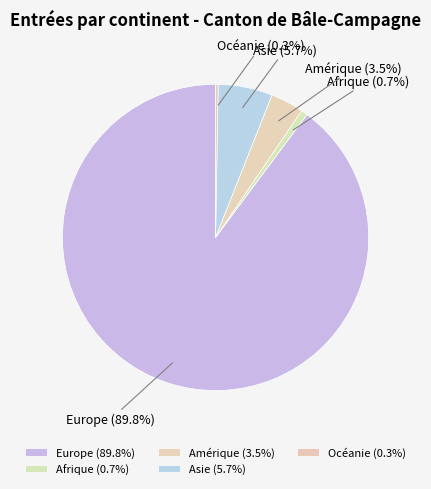

The Asie slice represents 16% of the pie. True or false?

False